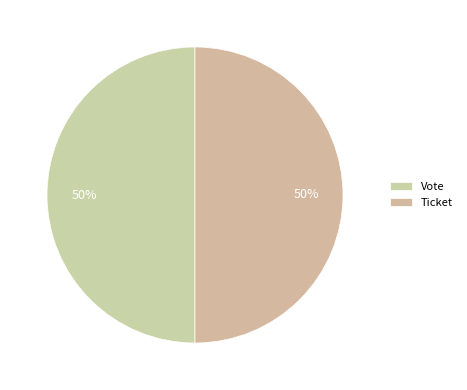

To the nearest percent, what is the difference between the largest and smallest slice percentages?

0%